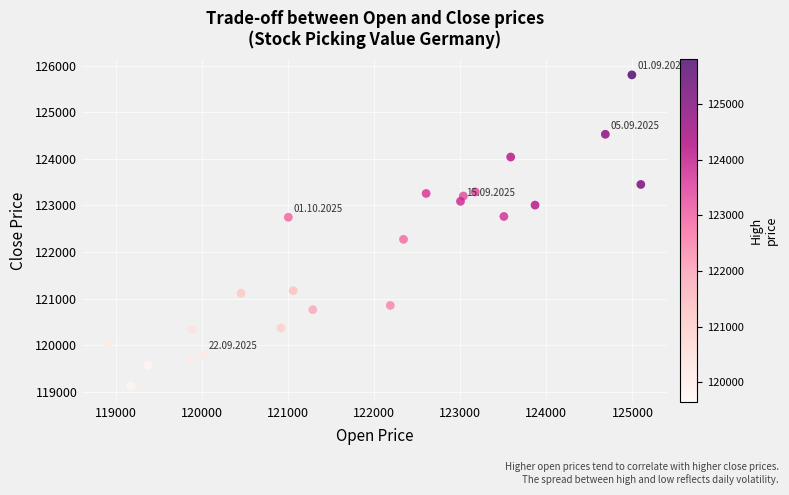

What is the range of Y values (max minus min)?

6683